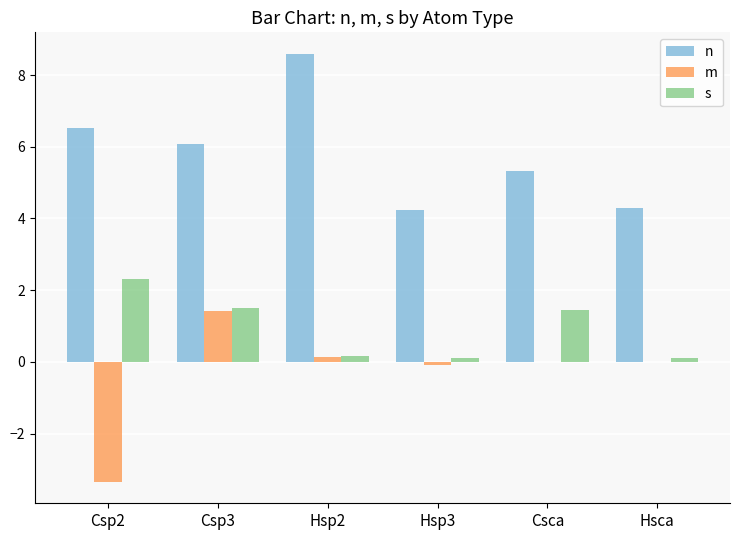

Which label corresponds to the largest value in the chart?

Hsp2